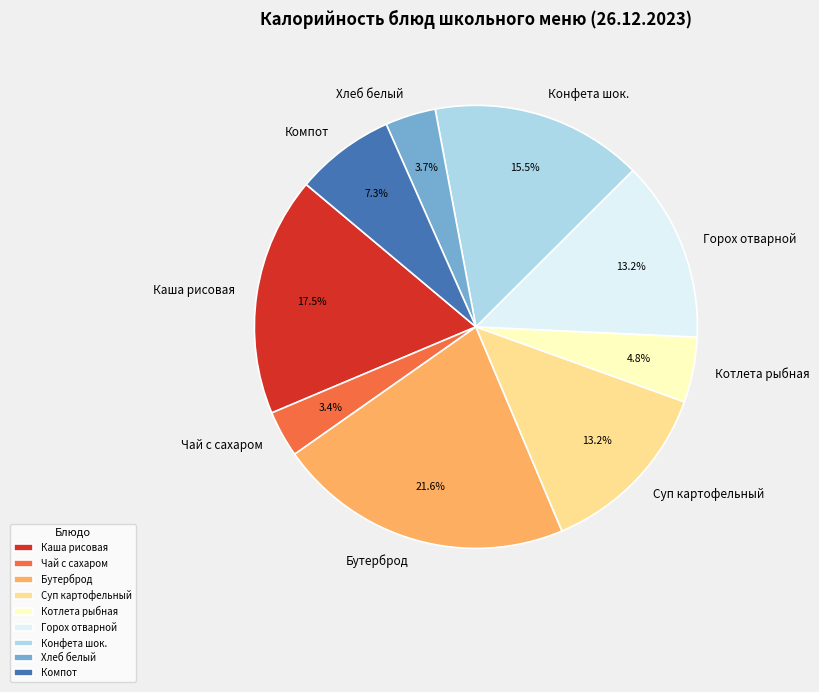

How many segments does this pie chart have?

9